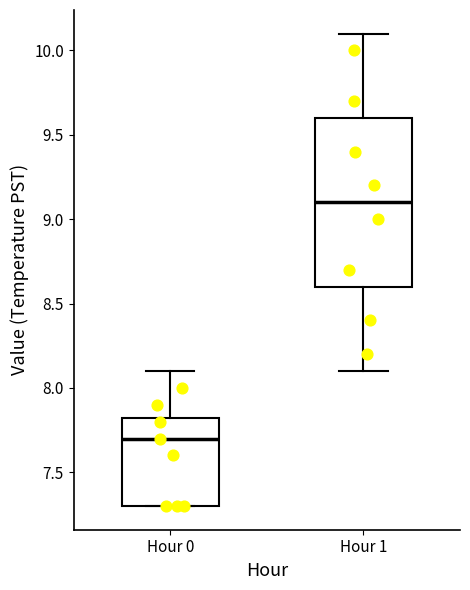

Reading left to right, read every box against the y-axis: the position of its median line, the range the box covers, and the ends of its whiskers. The values are not printed on the chart, so give them approximately, as read against the axis.

Hour 0: median 7.70, box 7.30 to 7.85, whiskers 7.30 to 8.10
Hour 1: median 9.10, box 8.60 to 9.60, whiskers 8.10 to 10.10